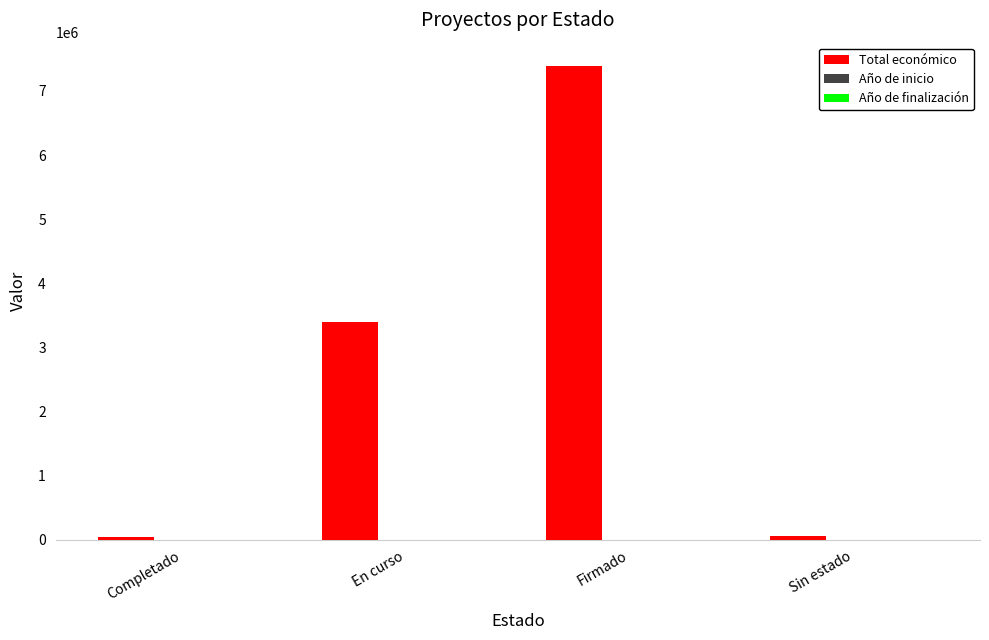

Where is Total económico nearest to the value 3717136?

En curso